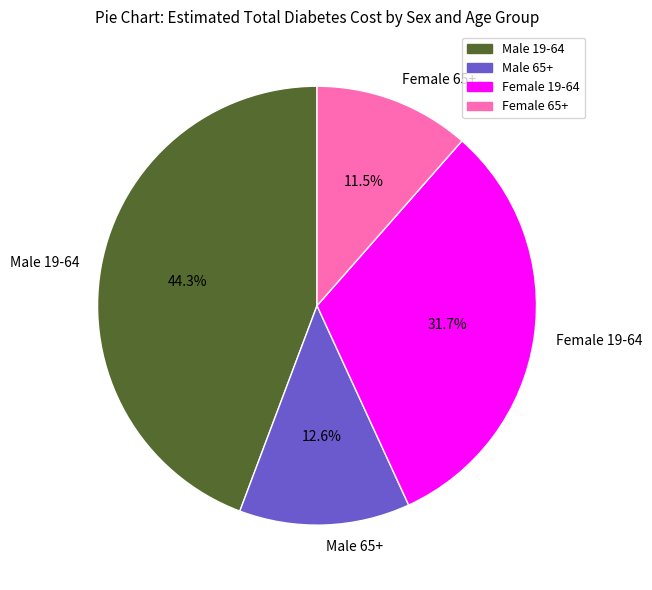

What is the smallest slice in the pie chart?

Female 65+